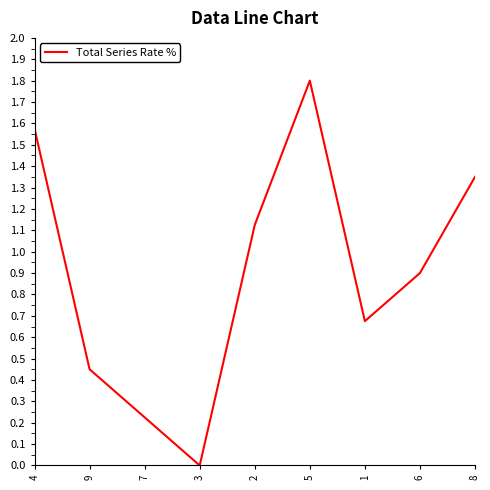

Rank the categories by value from highest to lowest.

5, 4, 8, 2, 6, 1, 9, 7, 3